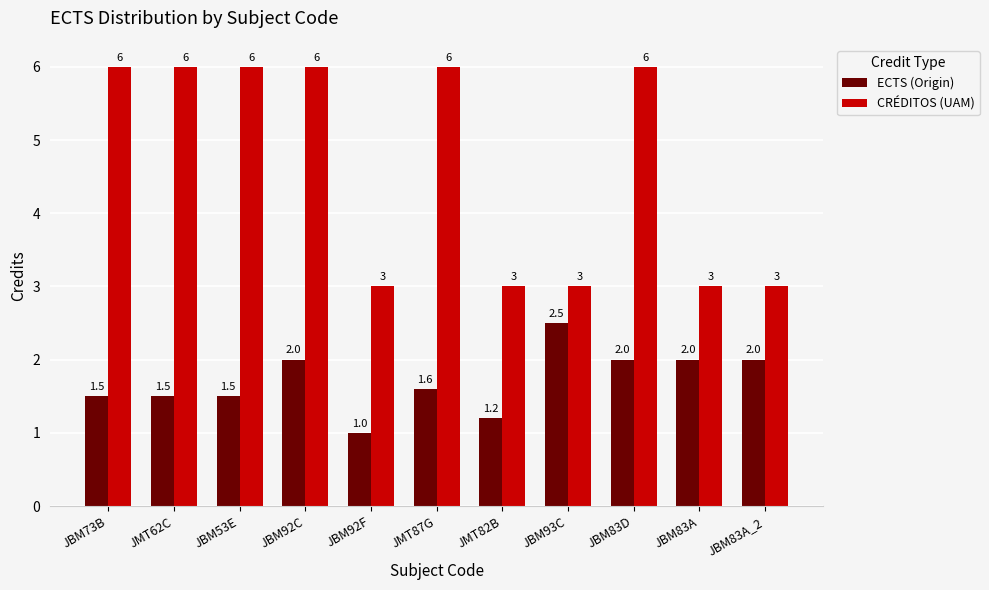

Count the number of categories in the chart.

11